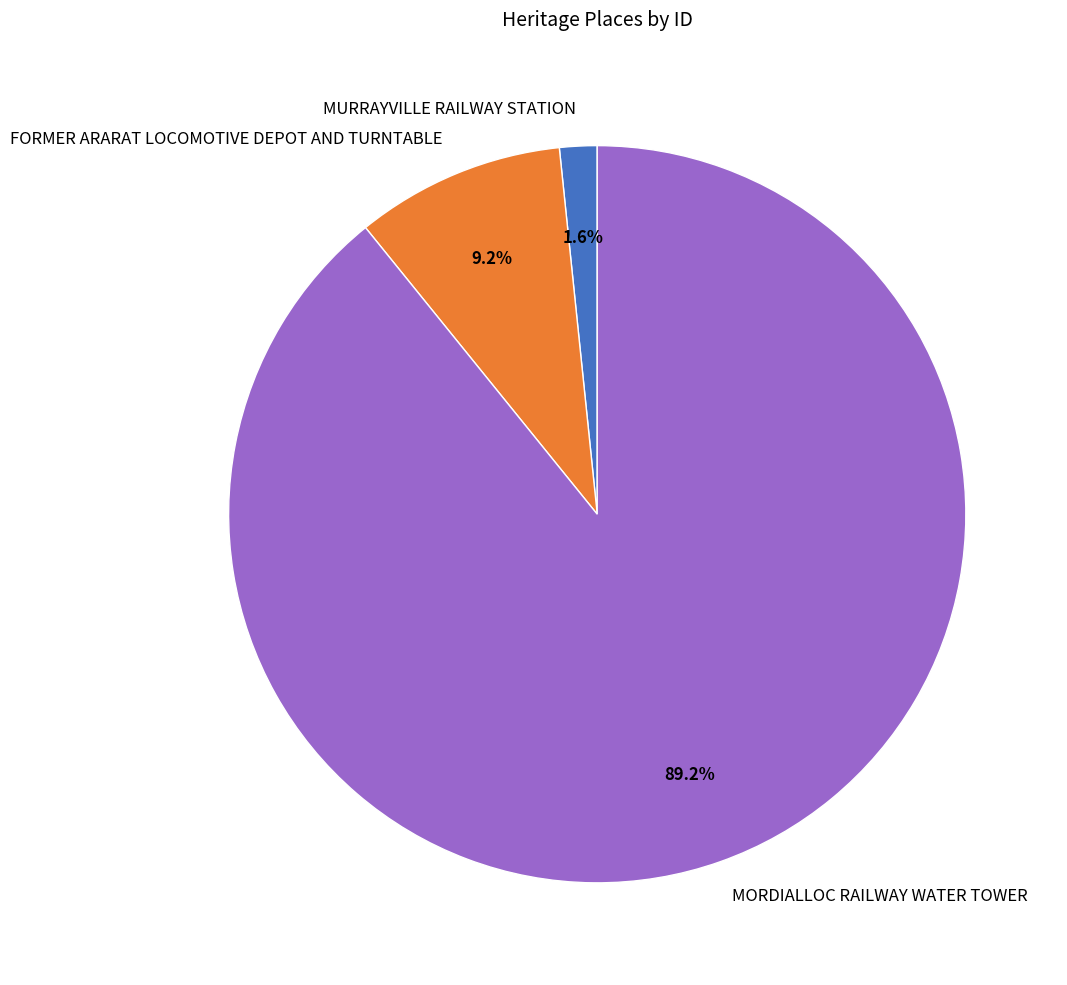

To the nearest percent, what is the average slice percentage?

33%